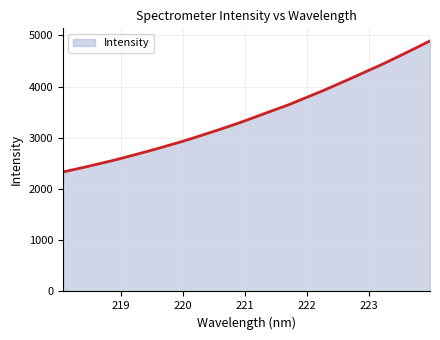

How many lines are shown in the chart?

1